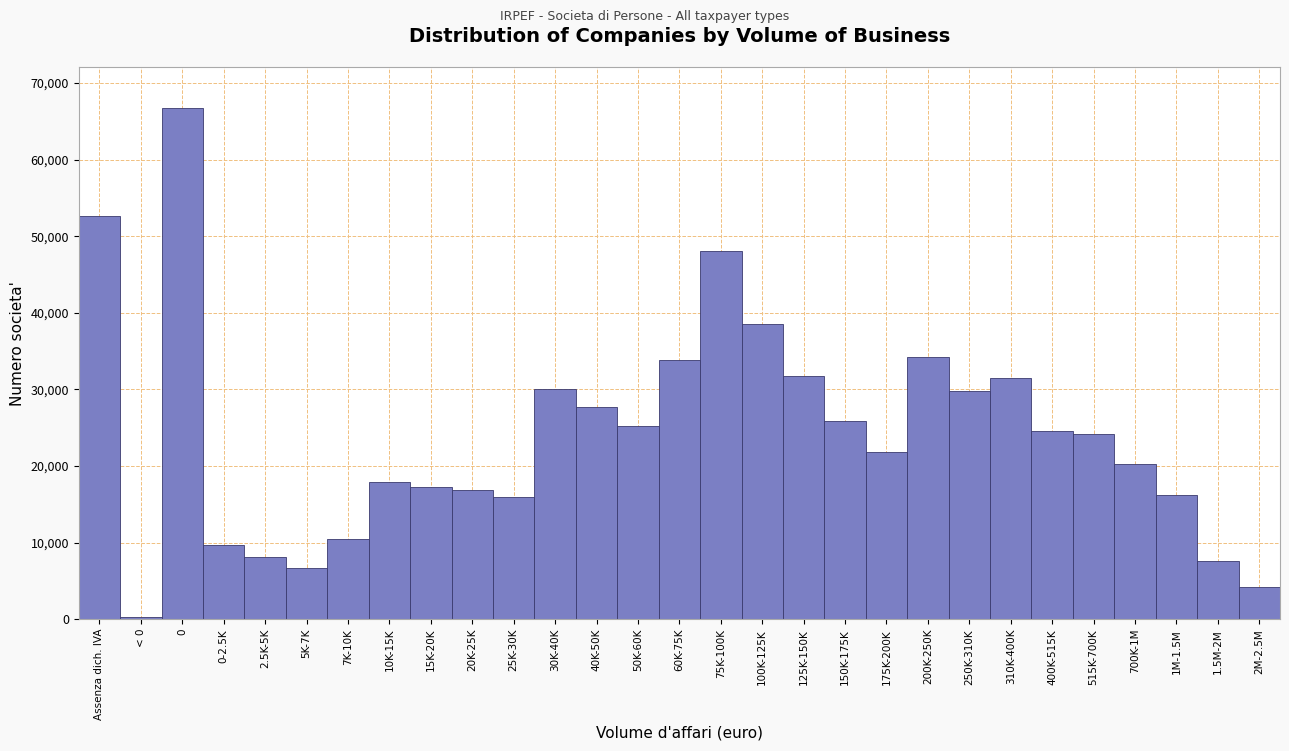

Is it true that the value at 1.5M-2M is 12605?

False